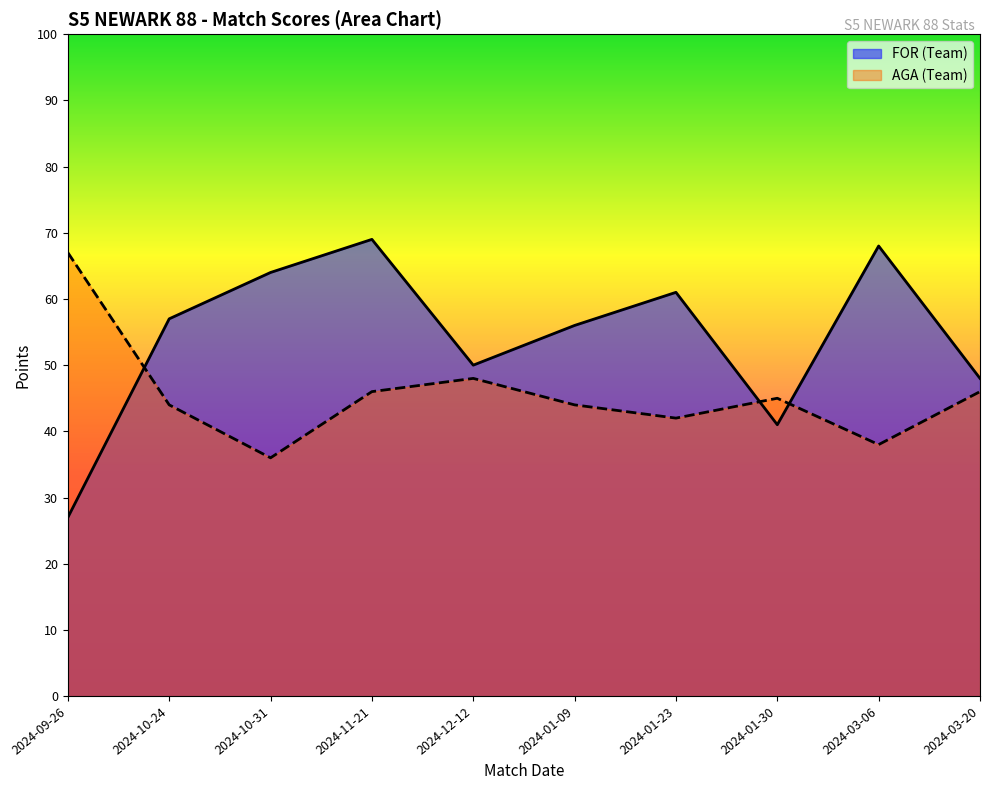

Which series has the largest range (max minus min)?

FOR (Team)